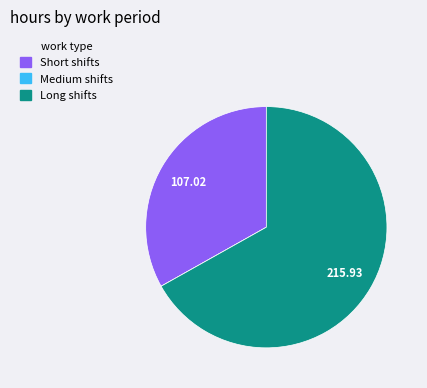

Is the sum of Long shifts and Short shifts greater than half?

Yes